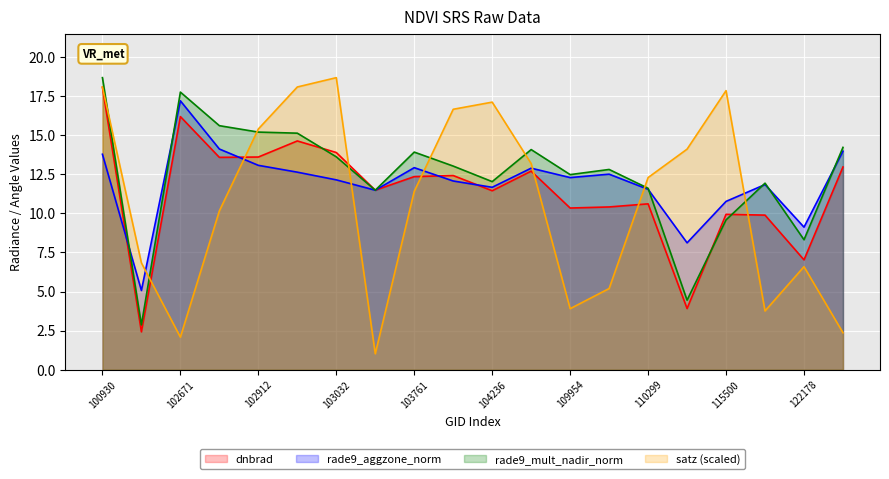

Which has a higher value, 121308 or 103032?

103032